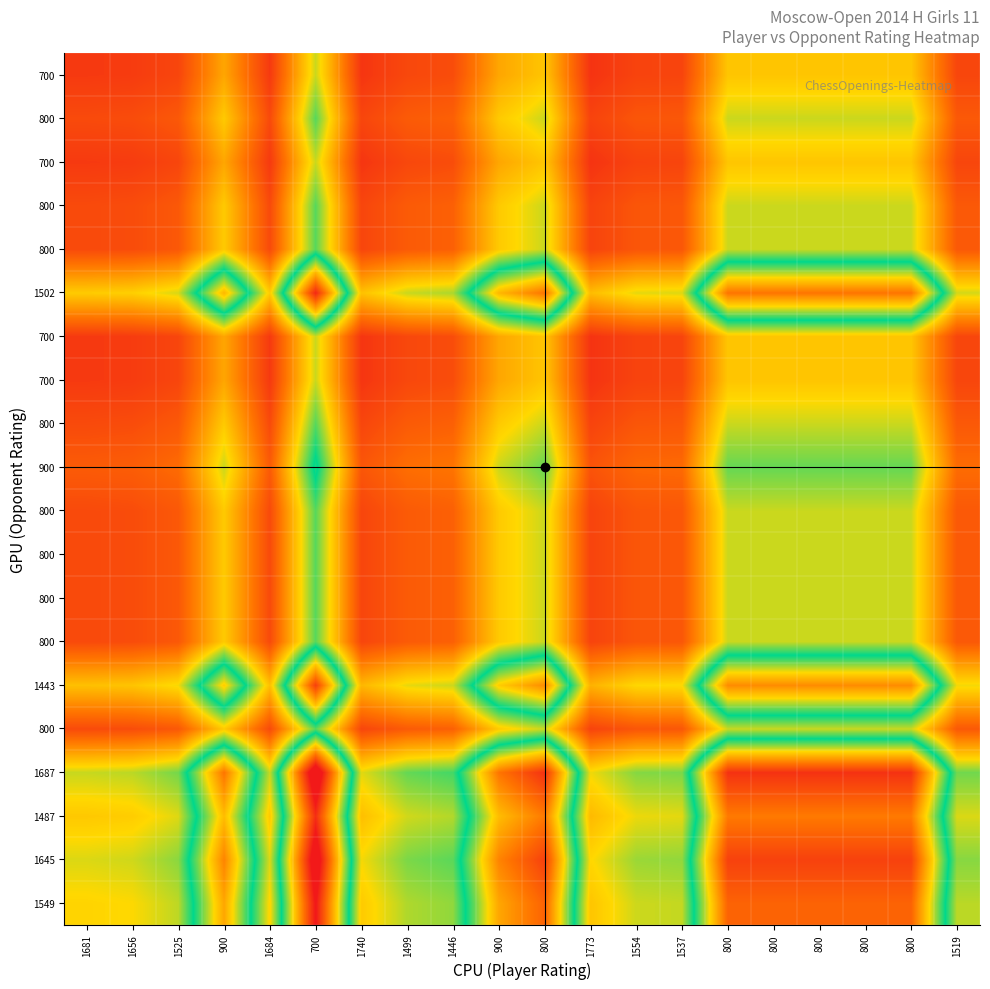

How many categories are shown in the chart?

20